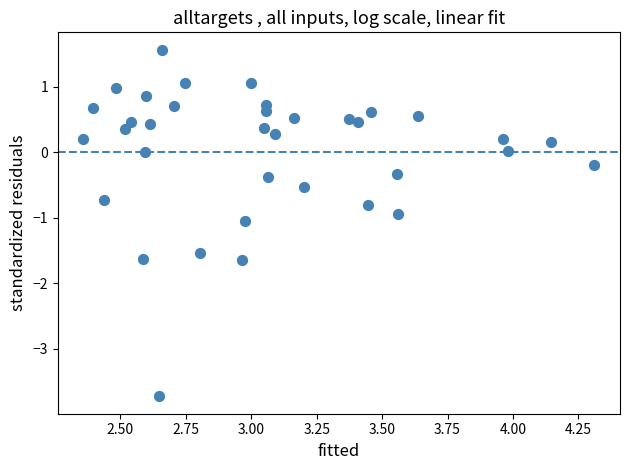

What is the range of X values (max minus min)?

2.0